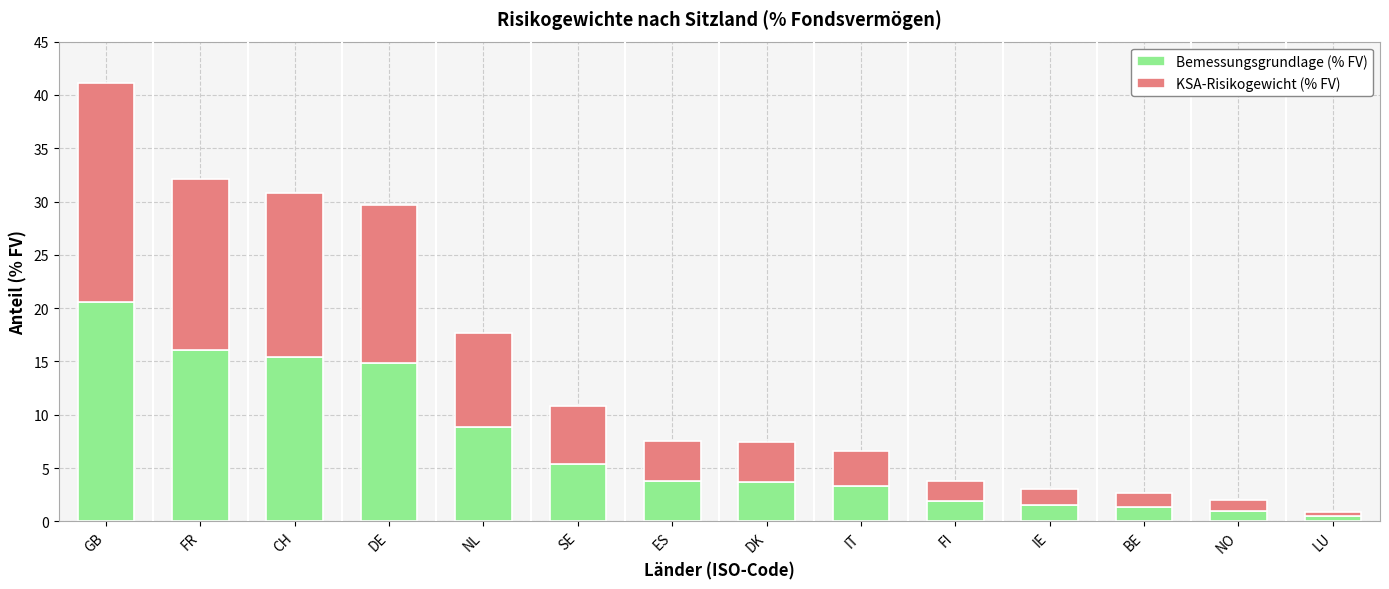

At which label does Bemessungsgrundlage (% FV) reach its peak?

GB